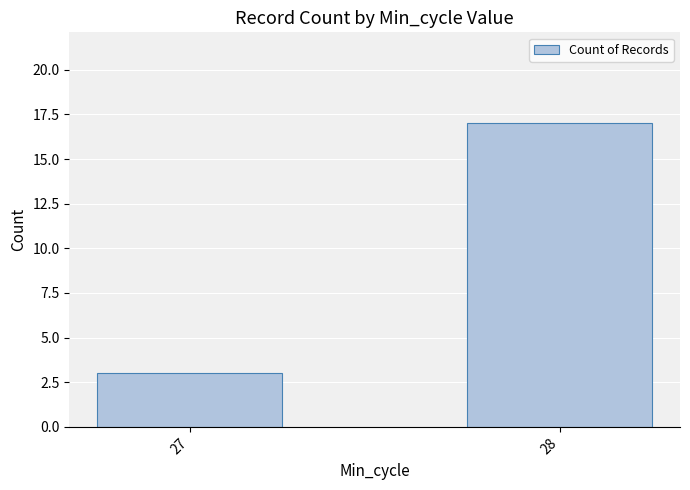

How many series are shown in this chart?

1